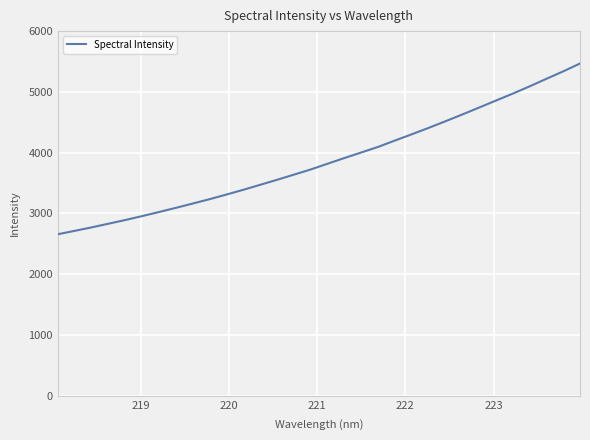

How many series are shown in this chart?

1